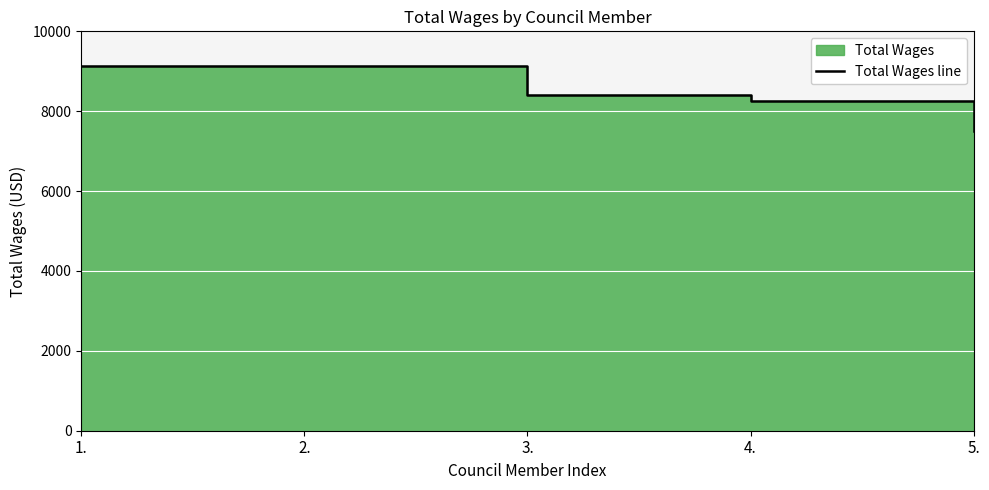

List the labels in order of value, smallest first.

5., 4., 3., 1., 2.